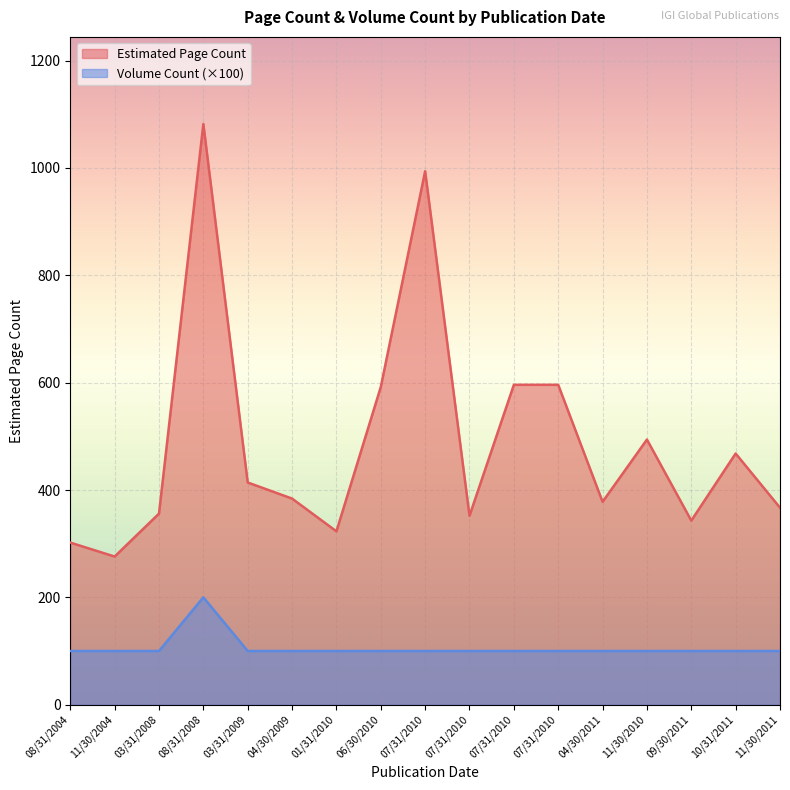

How many interior local peaks does the Estimated Page Count series have?

4